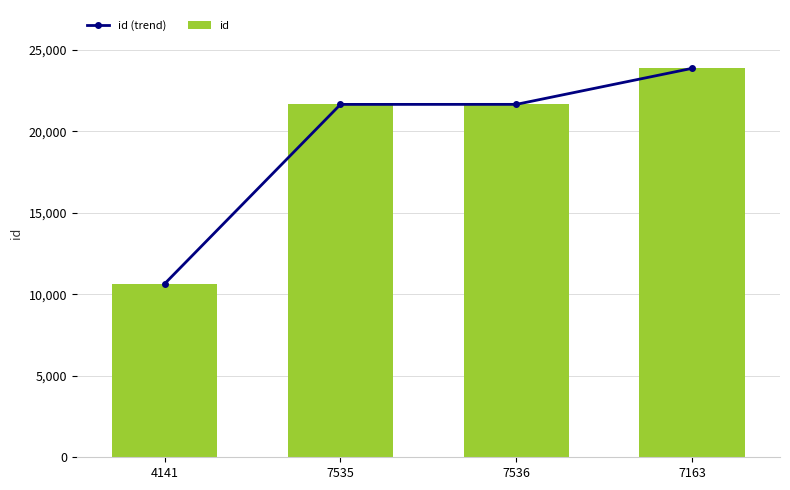

At which category does the chart reach its peak across all series?

7163